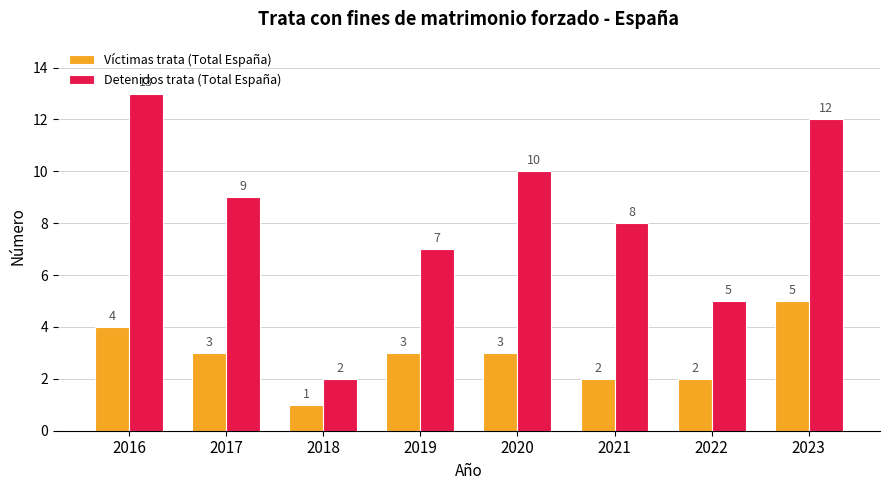

What is the difference between the second highest and second lowest values in the Detenidos trata (Total España) series?

7